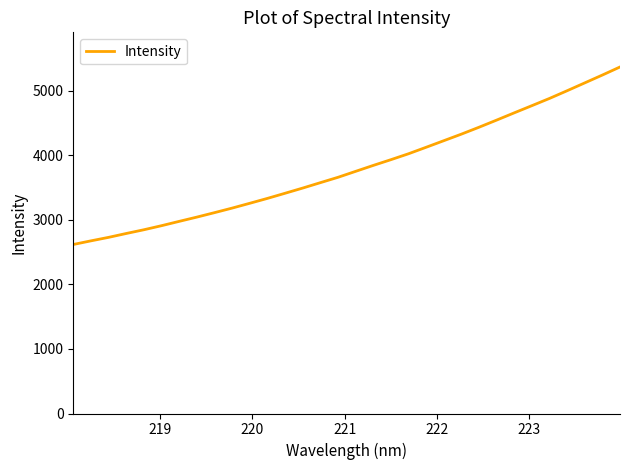

What is the maximum value shown in the chart?

5368.8